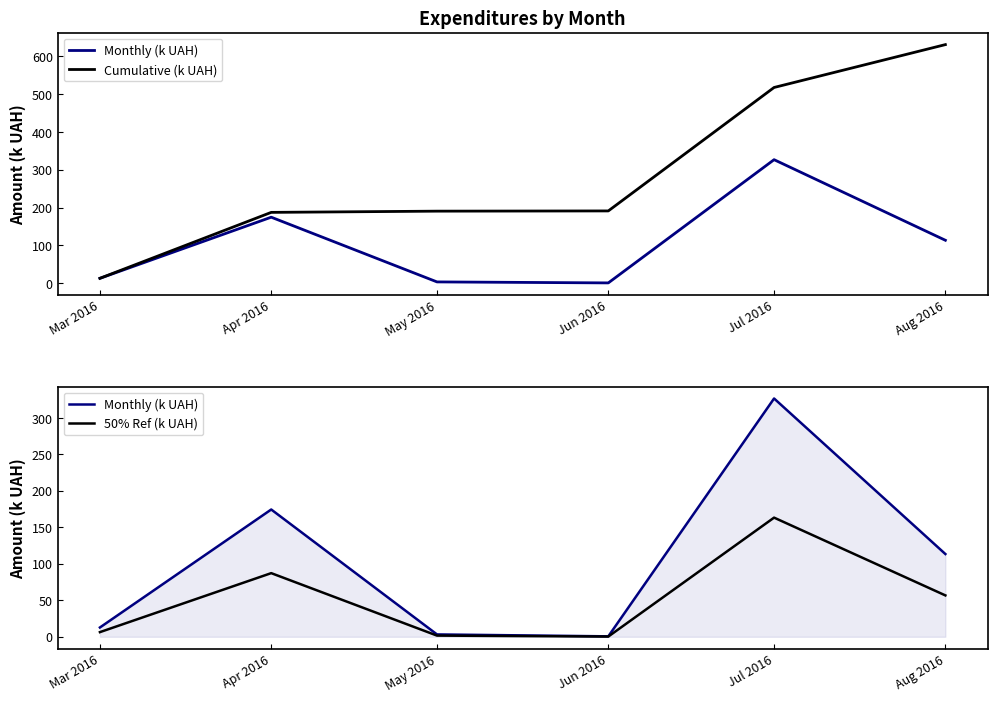

The value of Cumulative (k UAH) at Jul 2016 is 517.6. True or false?

True